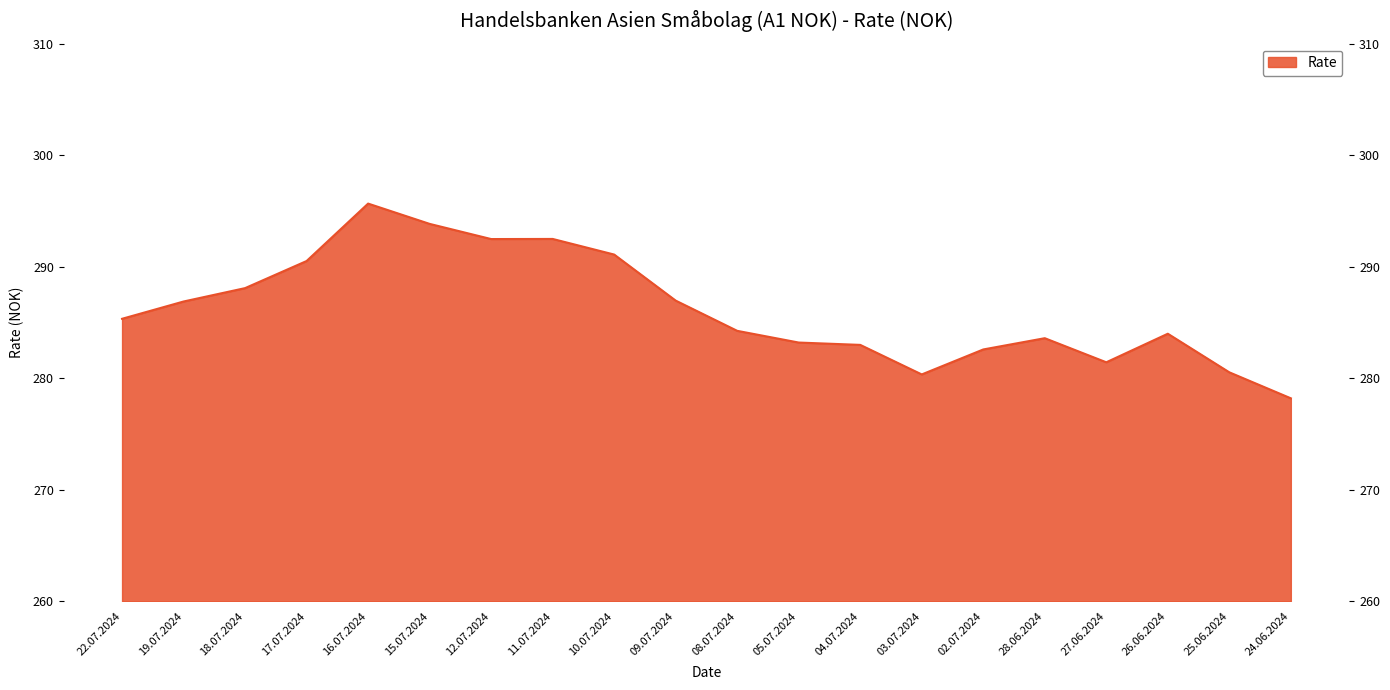

Reading left to right, extract all data points from this chart.

22.07.2024=285.3	19.07.2024=286.9	18.07.2024=288.1	17.07.2024=290.5	16.07.2024=295.7	15.07.2024=293.8	12.07.2024=292.5	11.07.2024=292.5	10.07.2024=291.1	09.07.2024=287.0	08.07.2024=284.2	05.07.2024=283.2	04.07.2024=283.0	03.07.2024=280.3	02.07.2024=282.6	28.06.2024=283.6	27.06.2024=281.4	26.06.2024=284.0	25.06.2024=280.5	24.06.2024=278.2